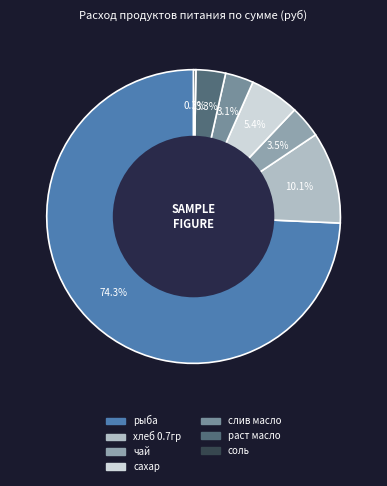

To the nearest percent, what is the combined percentage of чай and хлеб 0.7гр?

14%